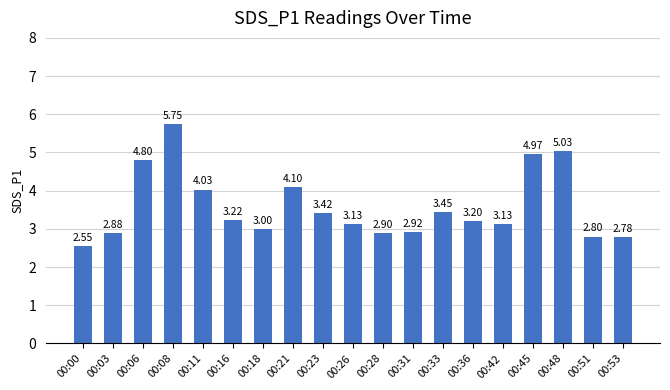

Where is the data nearest to the value 4?

00:11